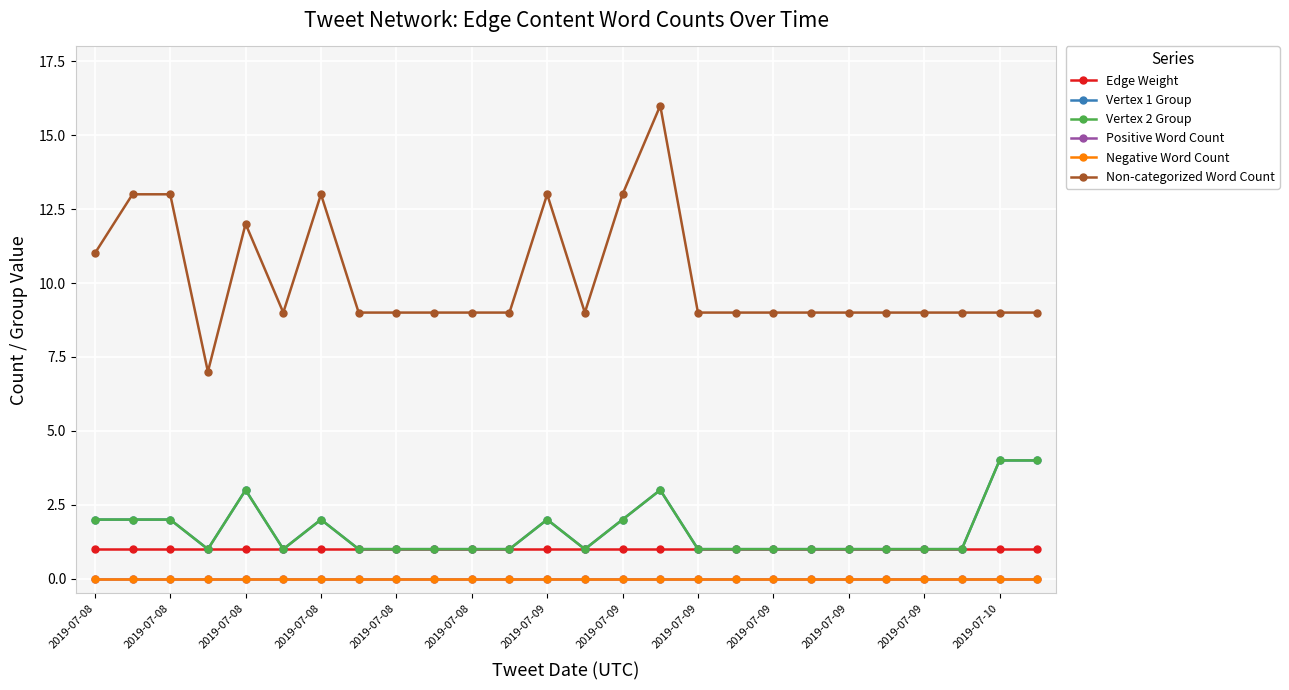

Does the chart have visible grid lines?

Yes